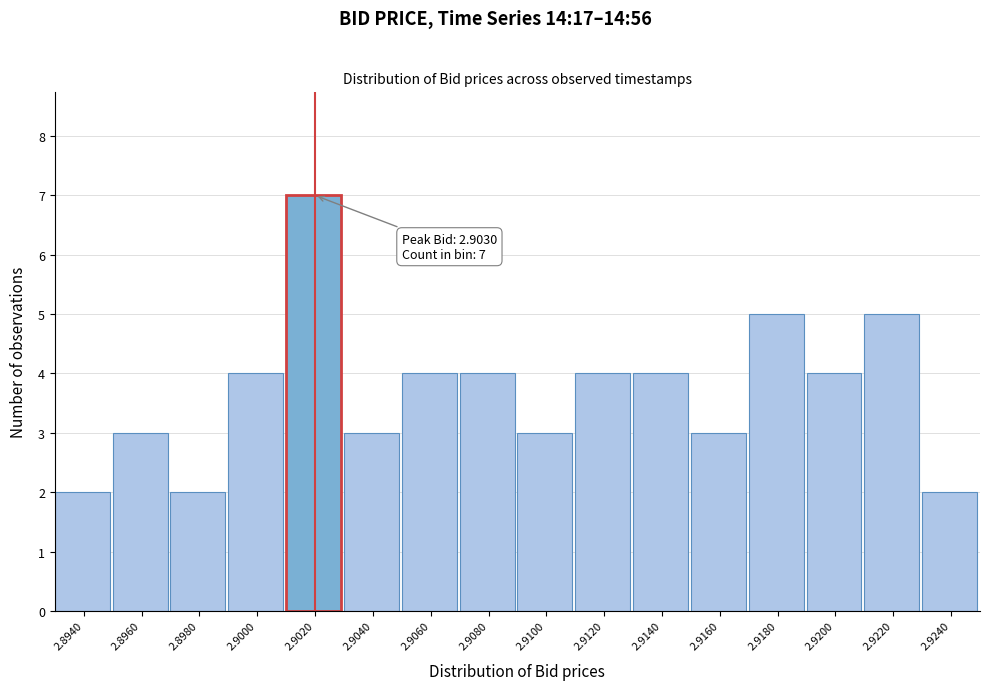

Reading right to left, extract all data points from this chart.

2.9240=2	2.9220=5	2.9200=4	2.9180=5	2.9160=3	2.9140=4	2.9120=4	2.9100=3	2.9080=4	2.9060=4	2.9040=3	2.9020=7	2.9000=4	2.8980=2	2.8960=3	2.8940=2